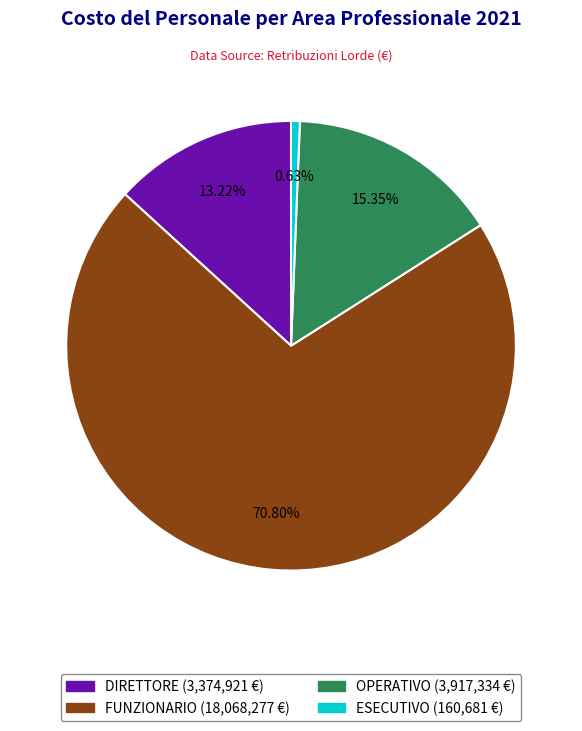

To the nearest percent, what is the average slice percentage?

25%